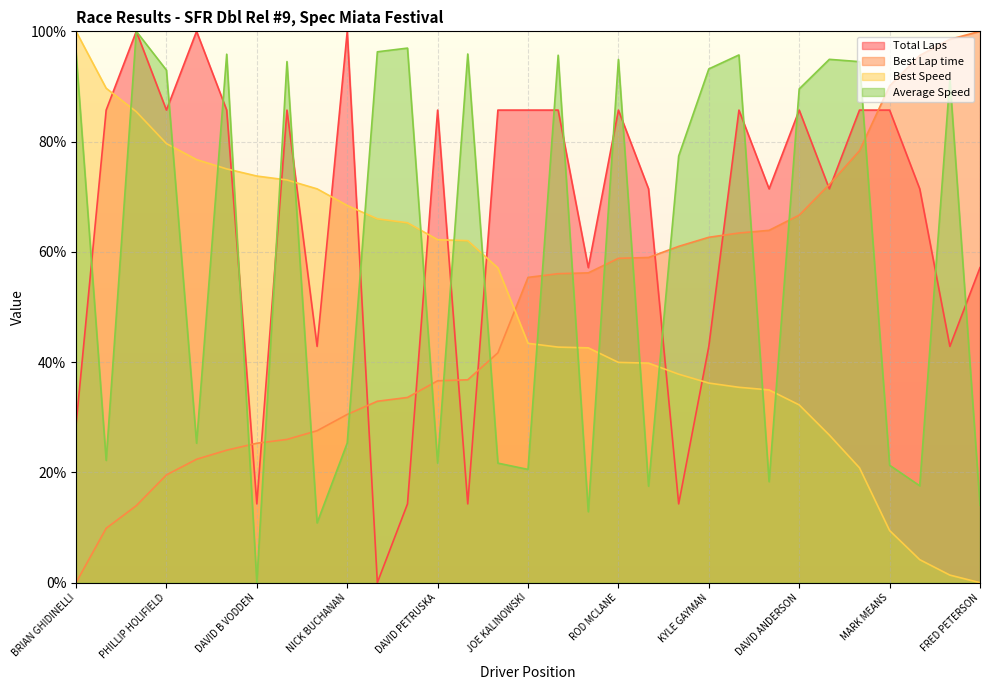

At which label does Best Speed reach its peak?

BRIAN GHIDINELLI